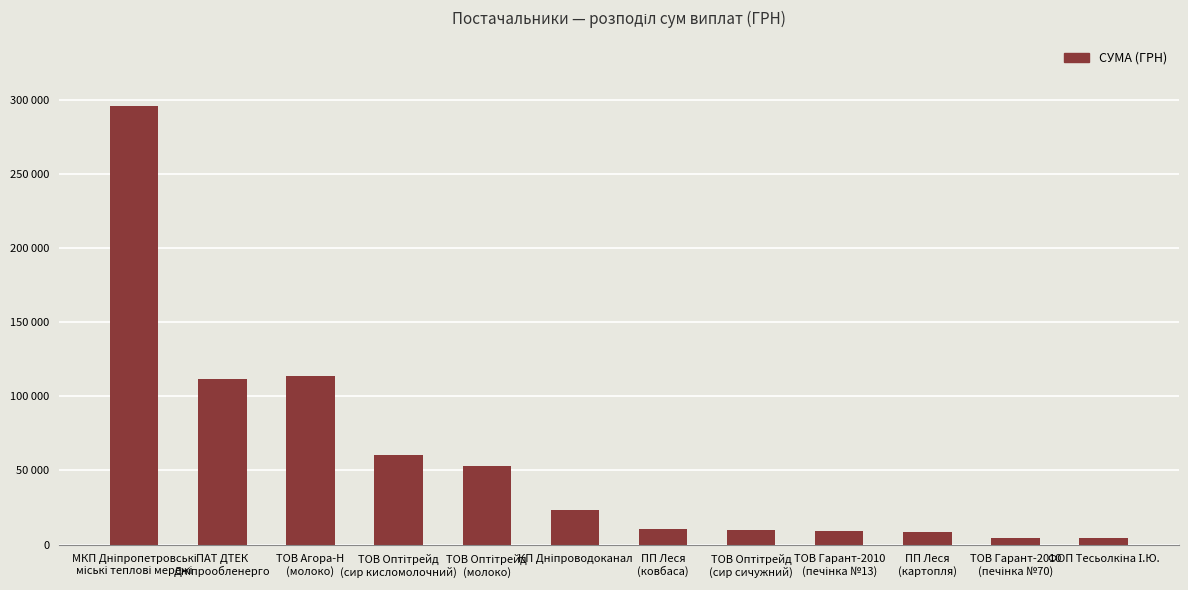

List the labels in order of value, smallest first.

ФОП Тесьолкіна І.Ю., ТОВ Гарант-2010
(печінка №70), ПП Леся
(картопля), ТОВ Гарант-2010
(печінка №13), ТОВ Оптітрейд
(сир сичужний), ПП Леся
(ковбаса), КП Дніпроводоканал, ТОВ Оптітрейд
(молоко), ТОВ Оптітрейд
(сир кисломолочний), ПАТ ДТЕК
Дніпрообленерго, ТОВ Агора-Н
(молоко), МКП Дніпропетровські
міські теплові мережі